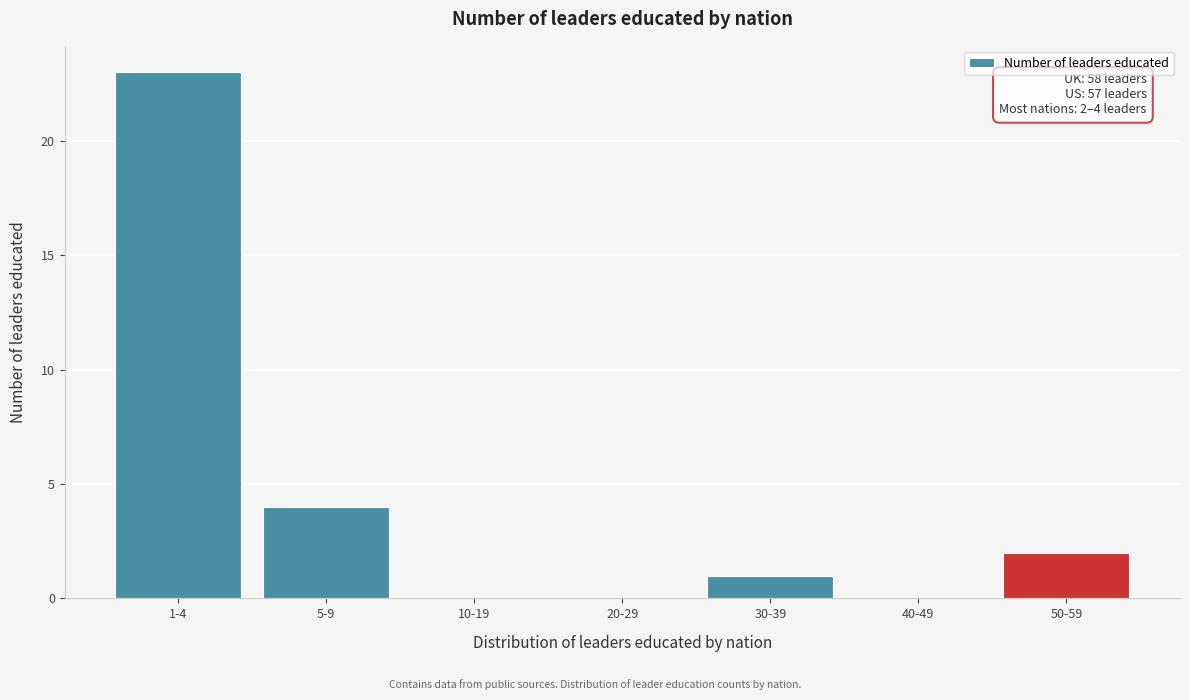

Reading right to left, extract all data points from this chart.

50-59=2	40-49=0	30-39=1	20-29=0	10-19=0	5-9=4	1-4=23